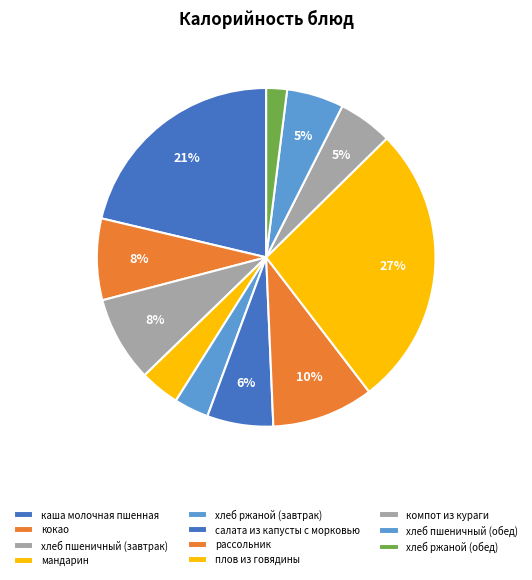

Which category has the biggest portion of the pie?

плов из говядины